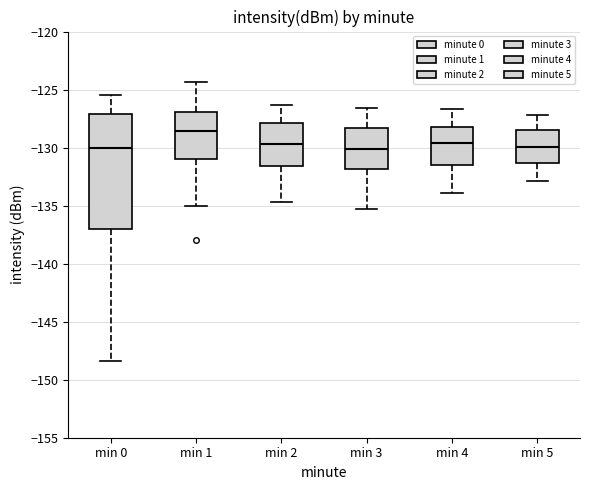

Reading left to right, transcribe this box plot: for each box, give where its median line is, the range the box spans, and where its two whiskers end, as read against the y-axis. The values are not printed on the chart, so give them approximately, as read against the axis.

min 0: median -130.0, box -137.0 to -127.0, whiskers -148.5 to -125.5
min 1: median -128.5, box -131.0 to -127.0, whiskers -135.0 to -124.5
min 2: median -129.5, box -131.5 to -128.0, whiskers -134.5 to -126.5
min 3: median -130.0, box -132.0 to -128.5, whiskers -135.5 to -126.5
min 4: median -129.5, box -131.5 to -128.0, whiskers -134.0 to -126.5
min 5: median -130.0, box -131.5 to -128.5, whiskers -133.0 to -127.0